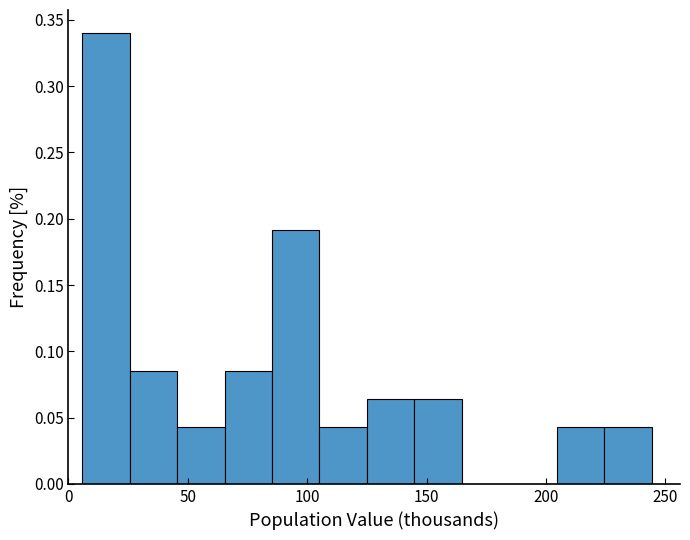

Read against the x-axis, roughly where is the centre of the tallest bar?

15